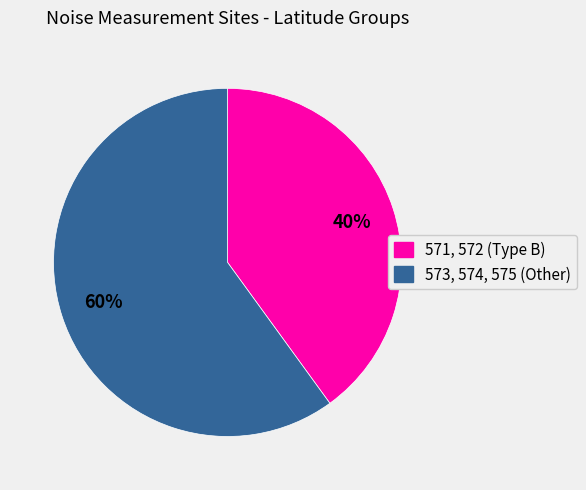

How many segments does this pie chart have?

2